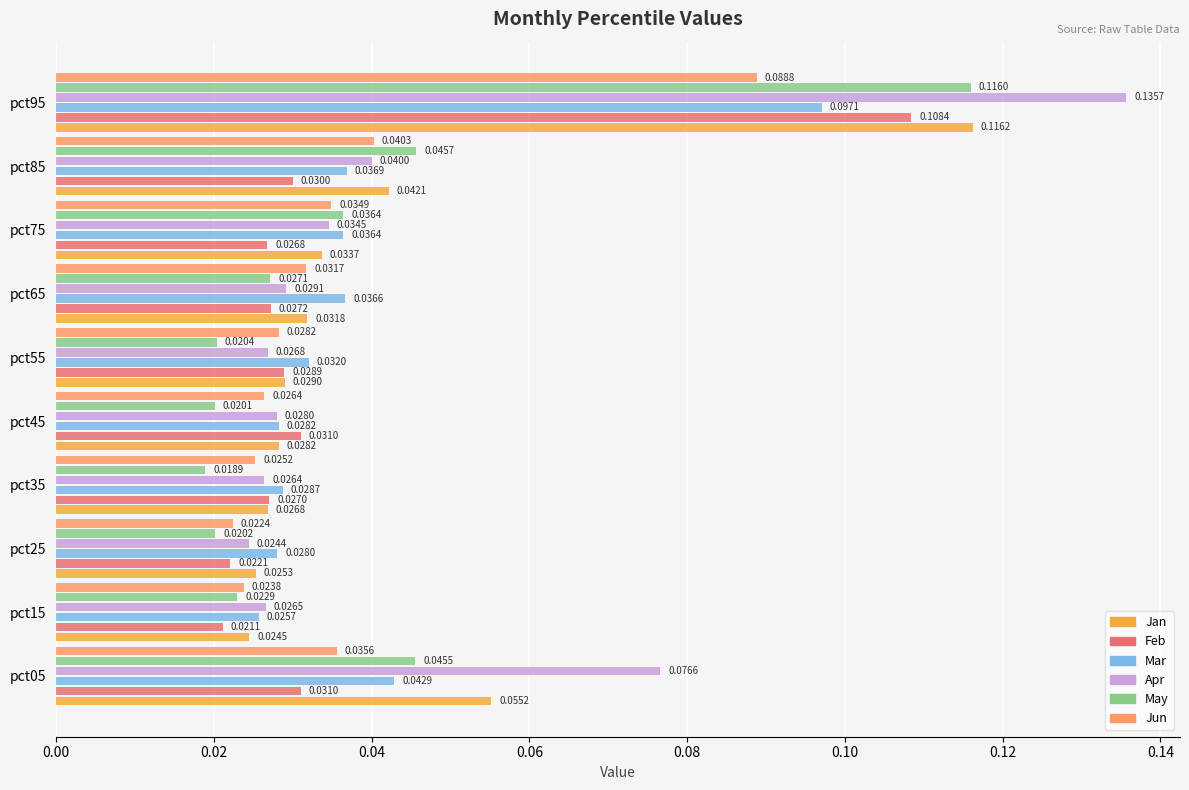

Which series has the largest range (max minus min)?

Apr